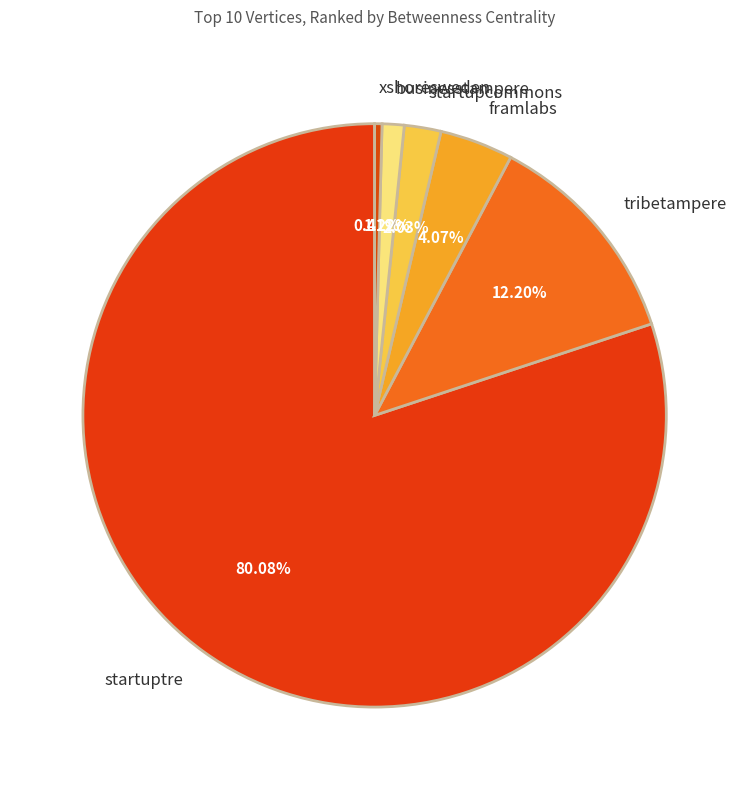

True or false: xshoresweden accounts for 14% of the total.

False